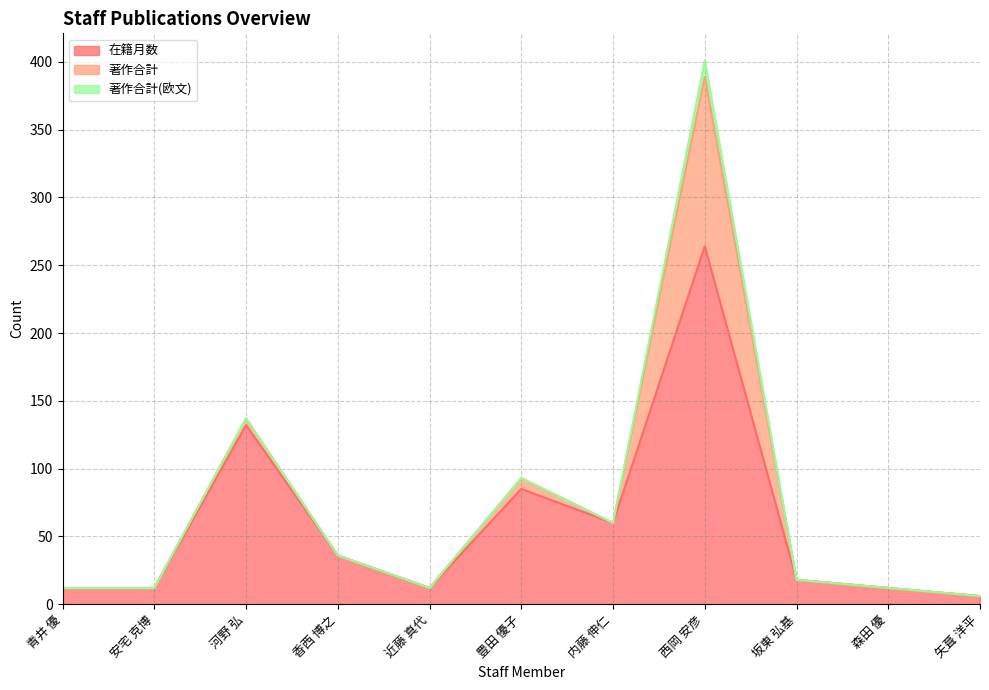

At which label does 在籍月数 first exceed 18?

河野 弘